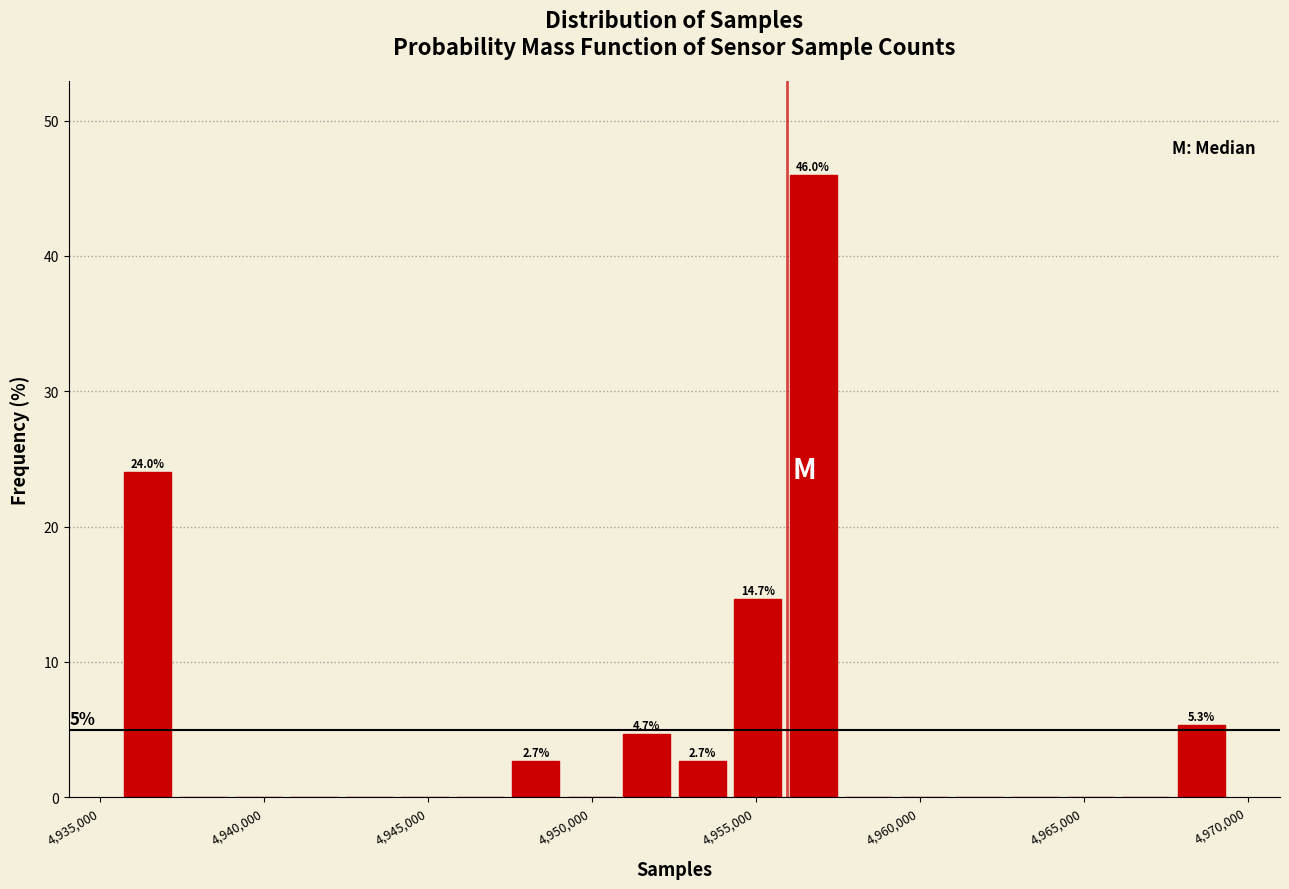

Read against the x-axis, roughly where is the centre of the tallest bar?

4956500